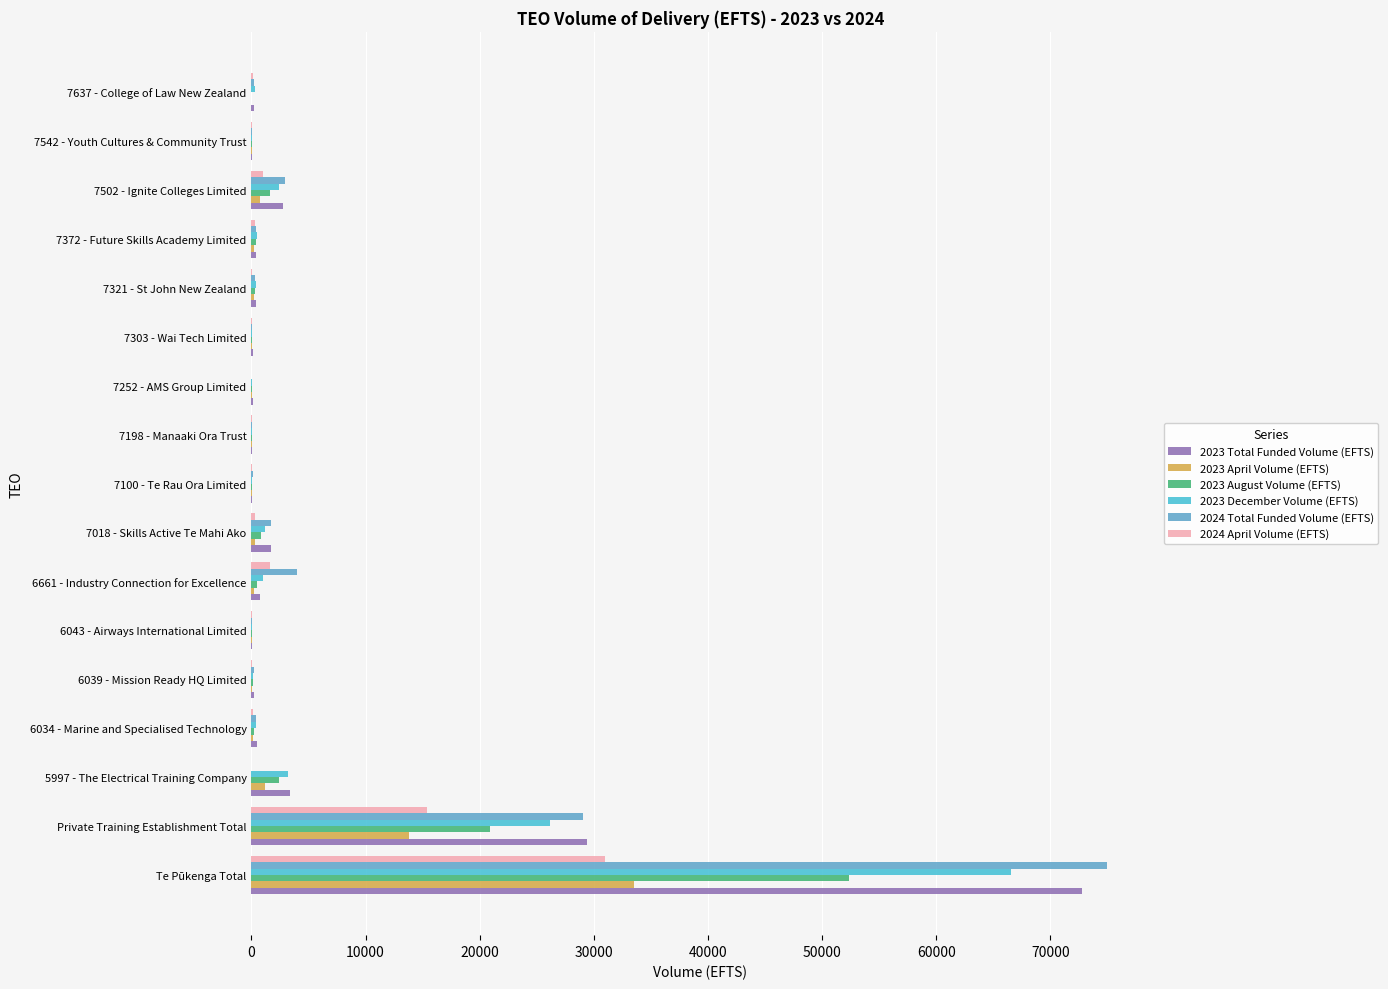

Is the value of 2023 Total Funded Volume (EFTS) at Private Training Establishment Total greater than the value of 2023 December Volume (EFTS) at 7100 - Te Rau Ora Limited?

Yes